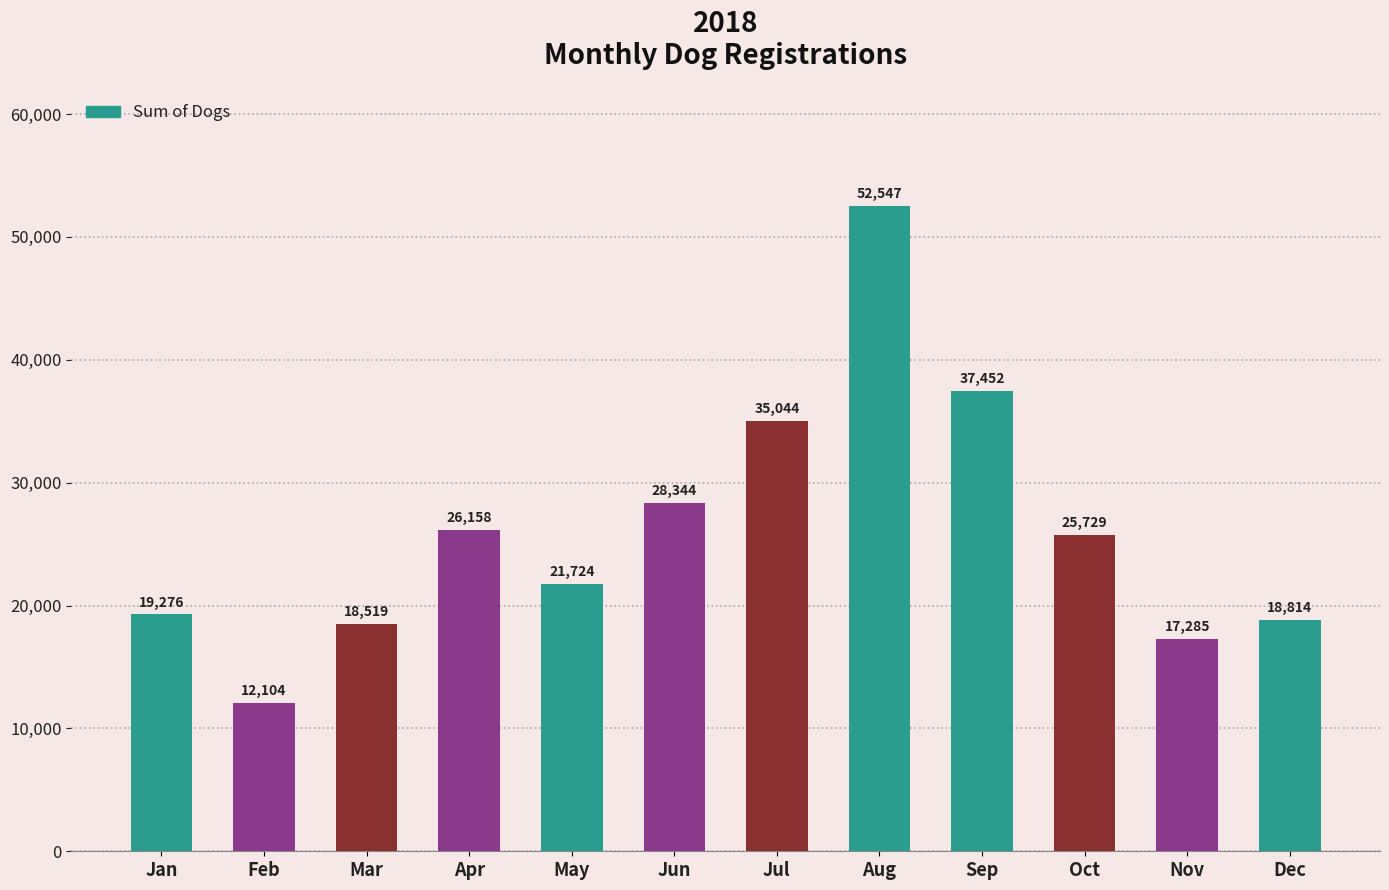

Which has a higher value, Oct or Apr?

Apr